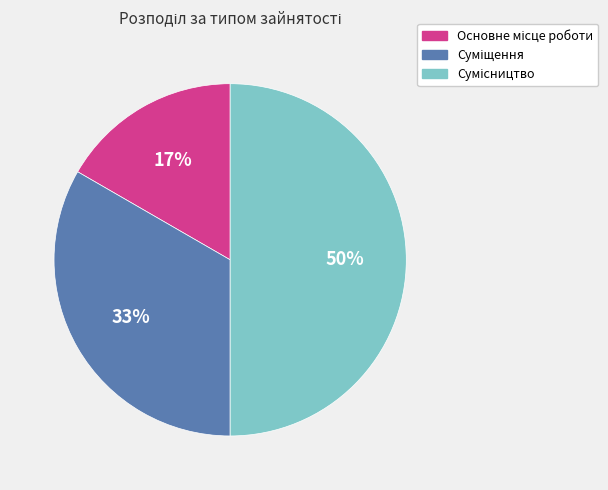

How many segments does this pie chart have?

3